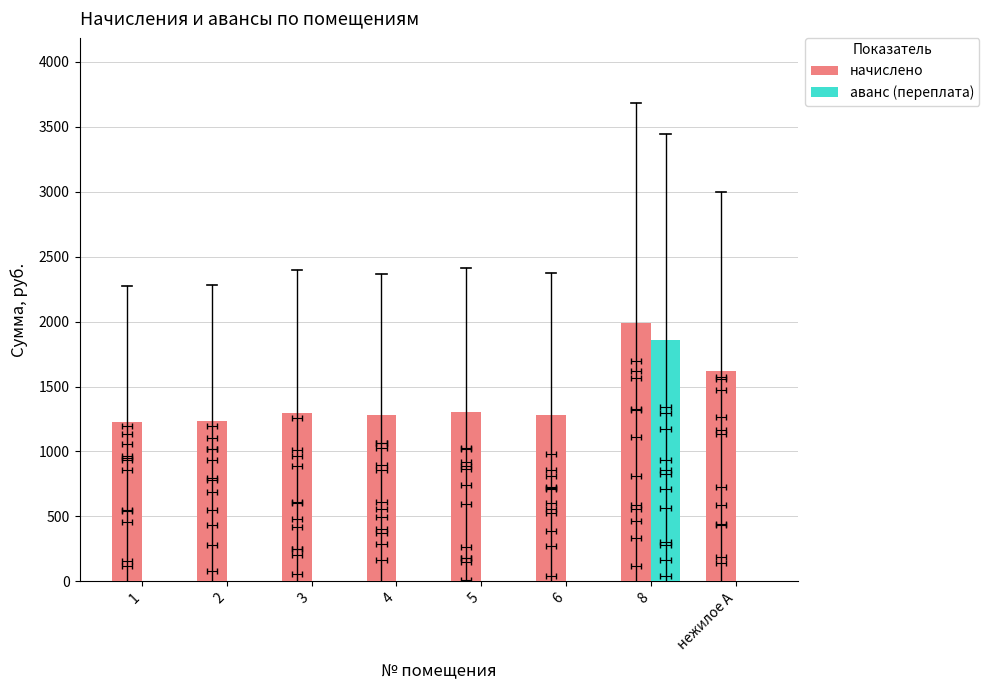

How many values in the начислено series exceed 1295?

4